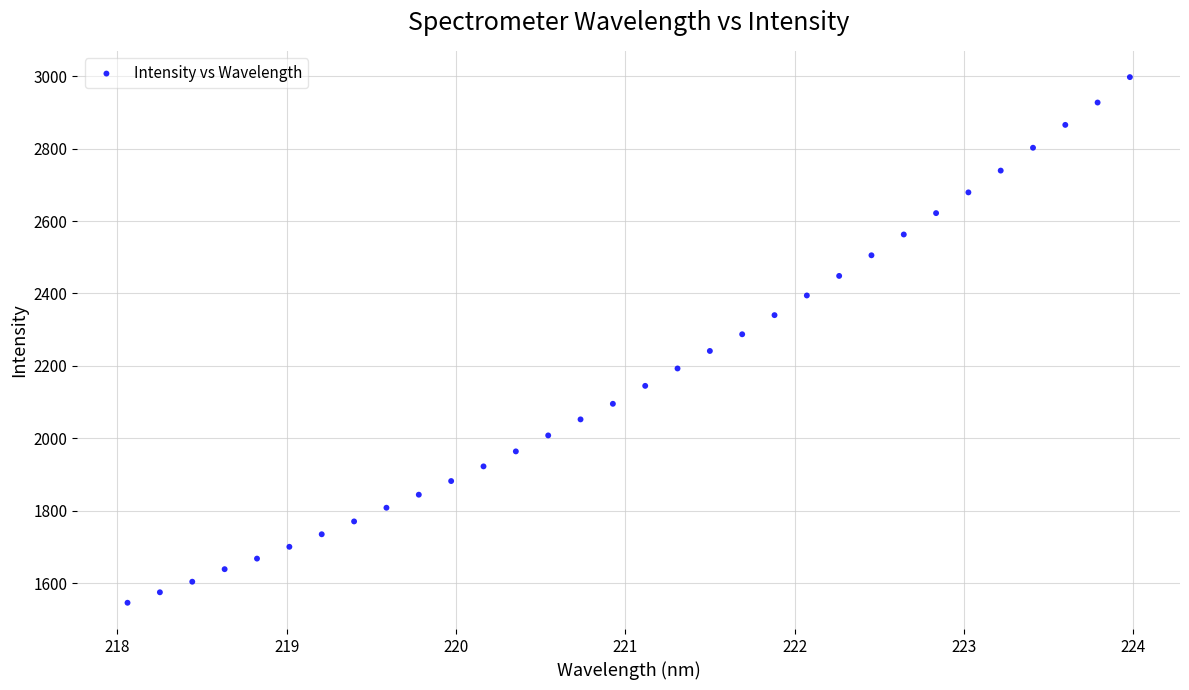

What is the range of X values (max minus min)?

5.9